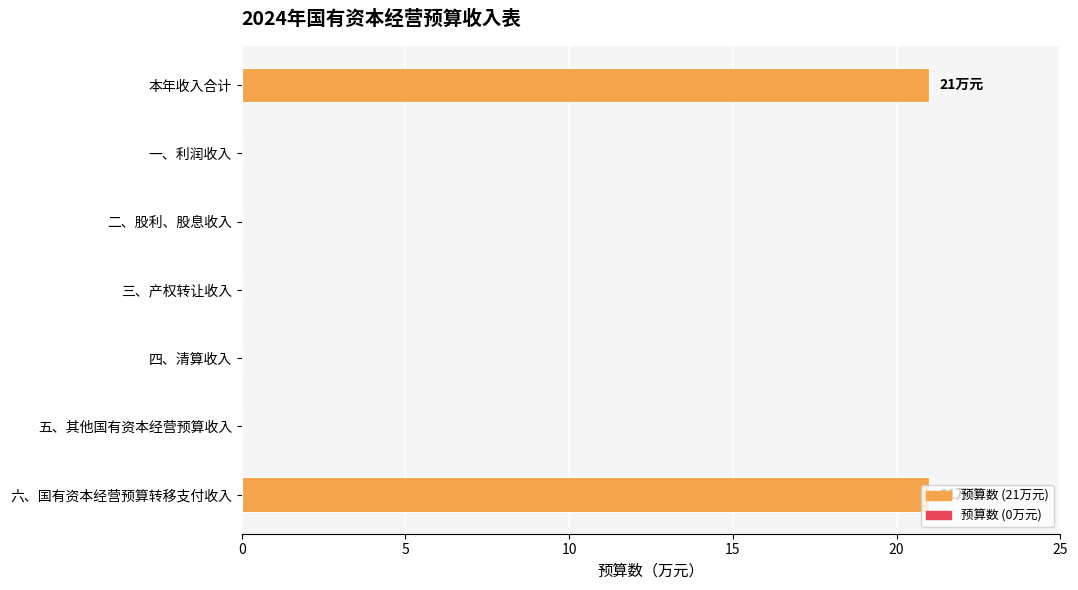

How many series are shown in this chart?

1